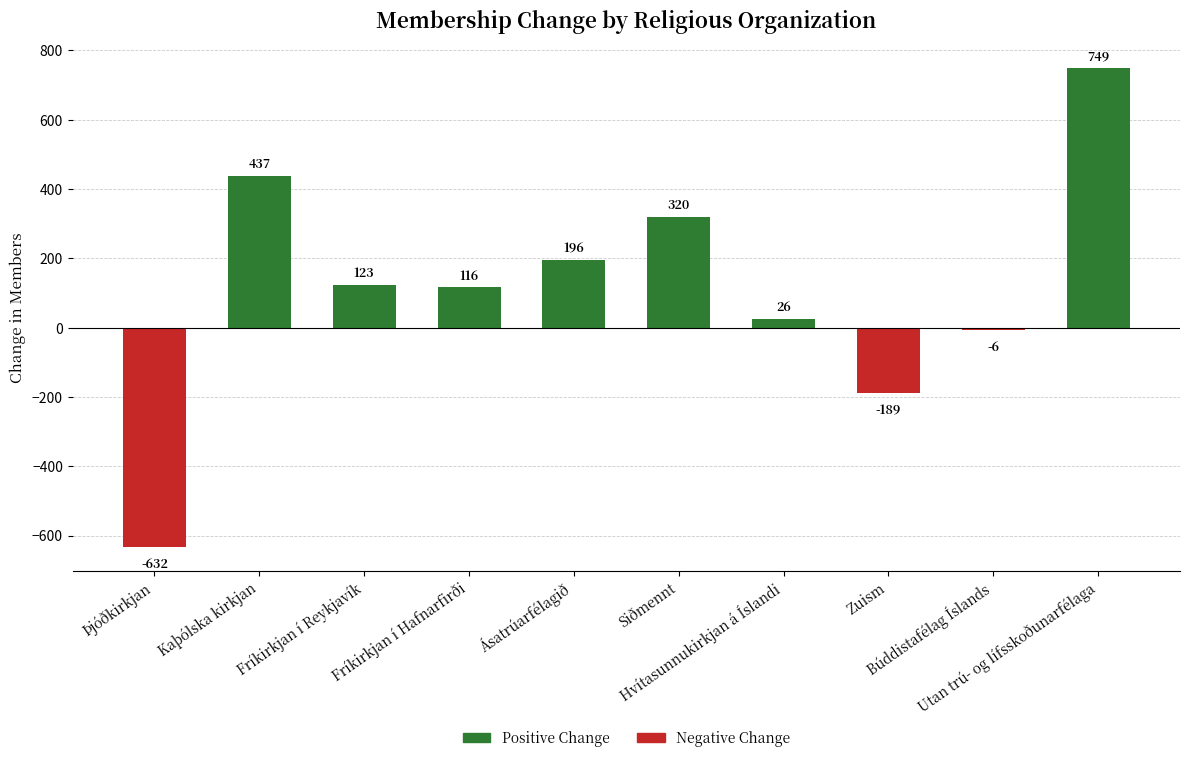

Reading left to right, list all the values displayed in this chart.

-632	437	123	116	196	320	26	-189	-6	749